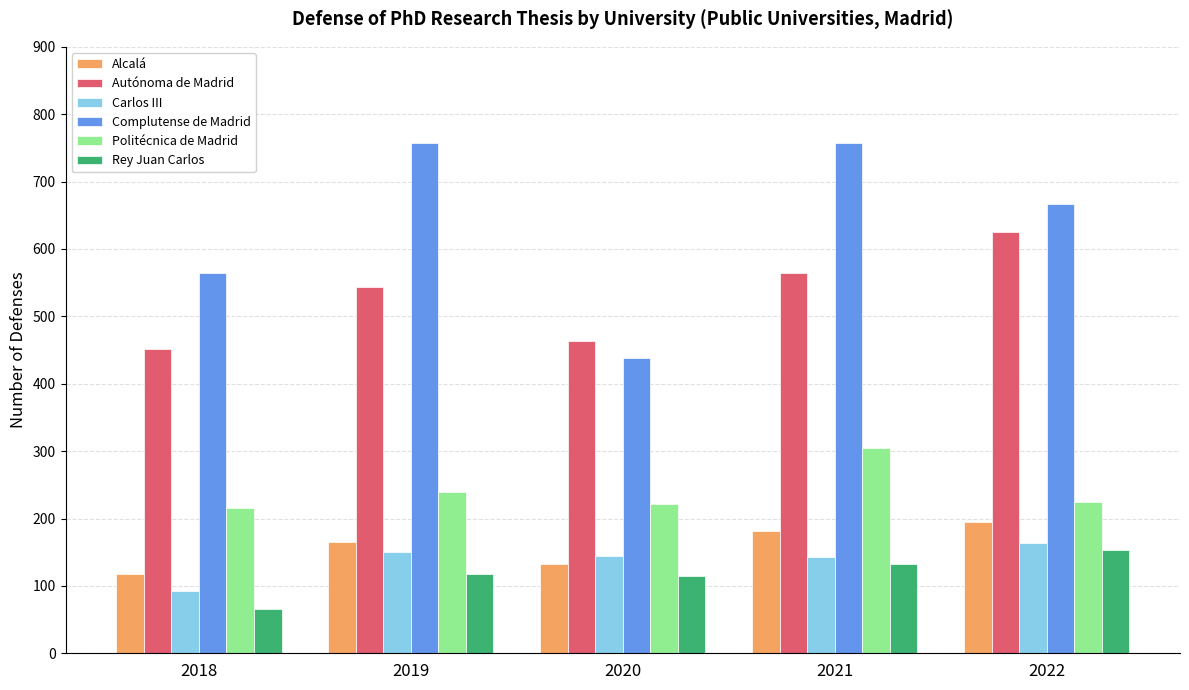

At which label does Autónoma de Madrid reach its minimum?

2018